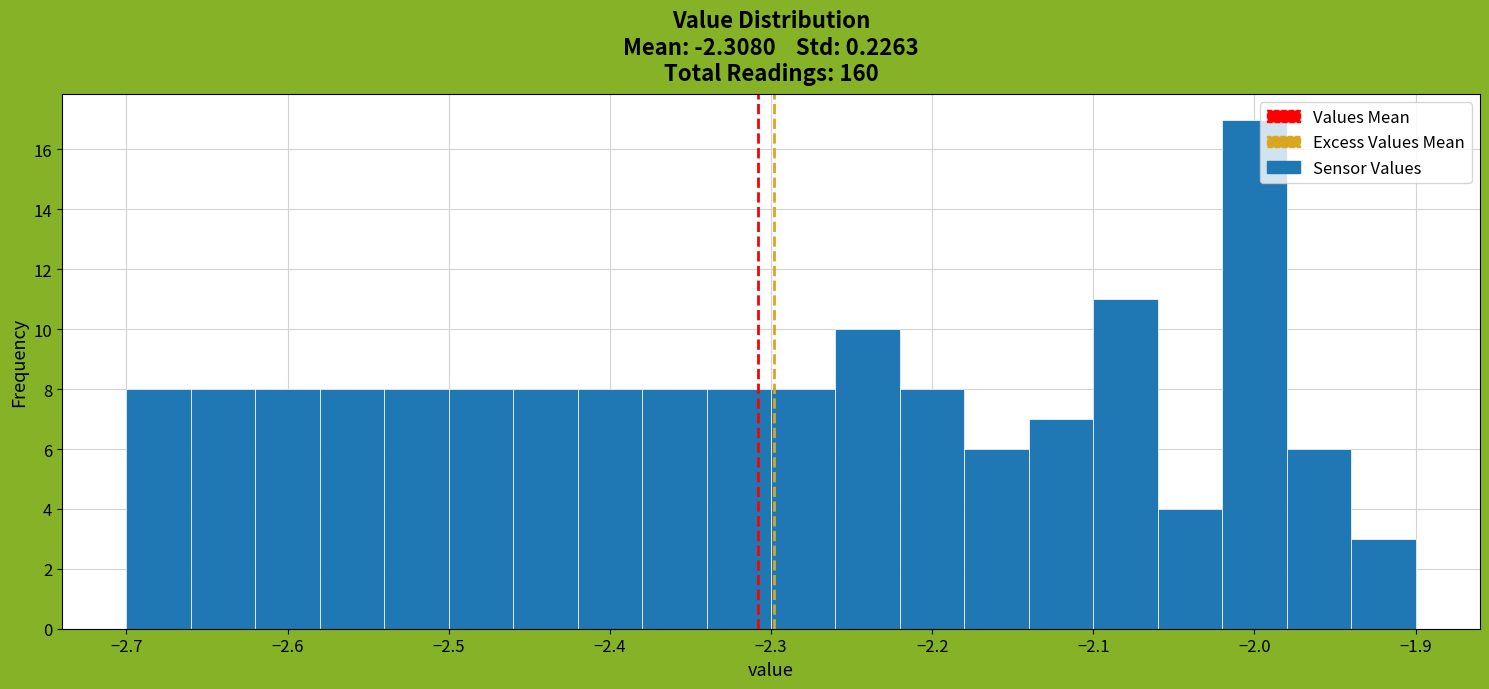

Reading left to right, list every bar in this chart as the range it spans on the x-axis followed by its height. The values are not printed on the chart, so give them approximately, as read against the axis.

-2.70 to -2.66: 8
-2.66 to -2.62: 8
-2.62 to -2.58: 8
-2.58 to -2.54: 8
-2.54 to -2.50: 8
-2.50 to -2.46: 8
-2.46 to -2.42: 8
-2.42 to -2.38: 8
-2.38 to -2.34: 8
-2.34 to -2.30: 8
-2.30 to -2.26: 8
-2.26 to -2.22: 10
-2.22 to -2.18: 8
-2.18 to -2.14: 6
-2.14 to -2.10: 7
-2.10 to -2.06: 11
-2.06 to -2.02: 4
-2.02 to -1.98: 17
-1.98 to -1.94: 6
-1.94 to -1.90: 3